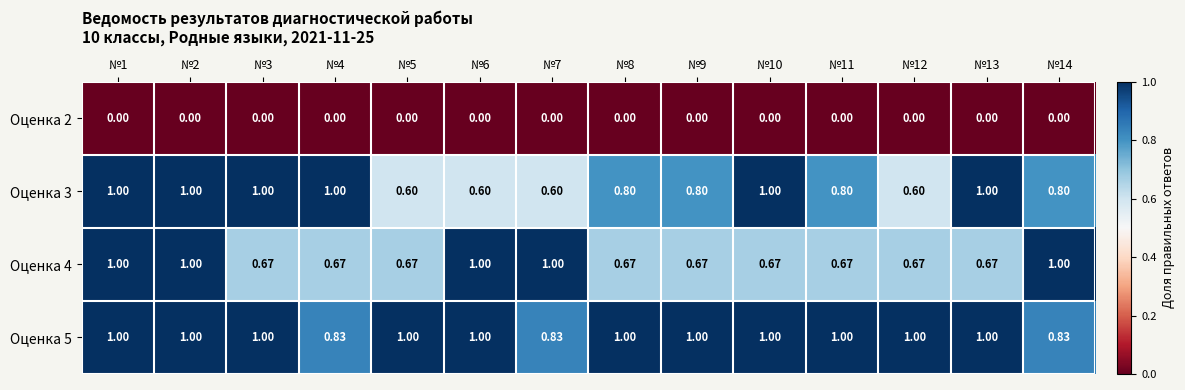

Which series has the largest range (max minus min)?

Оценка 3